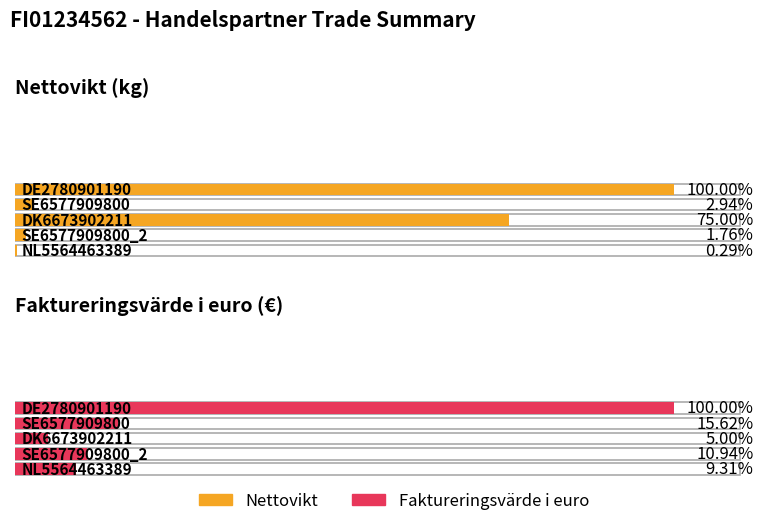

What position from the left is DK6673902211?

3